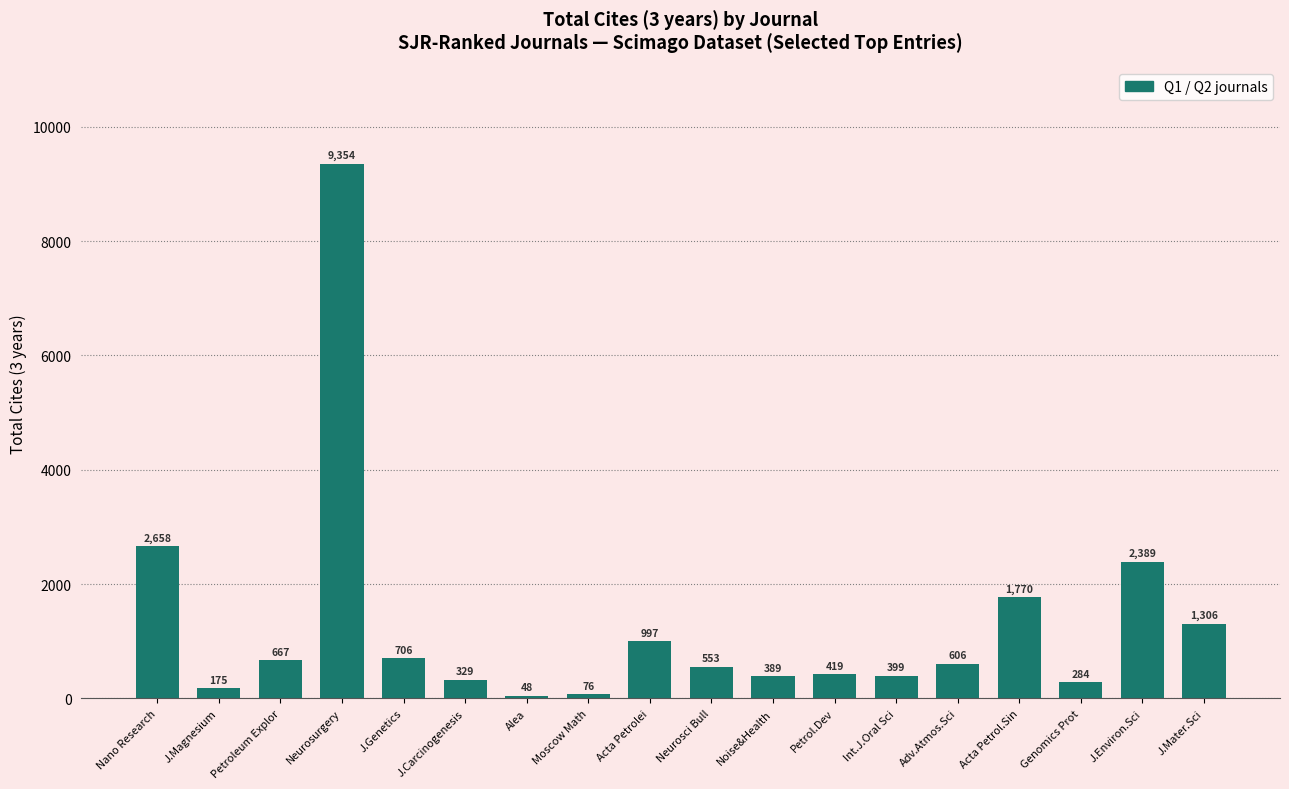

What is the label of the 1st bar from the left?

Nano Research